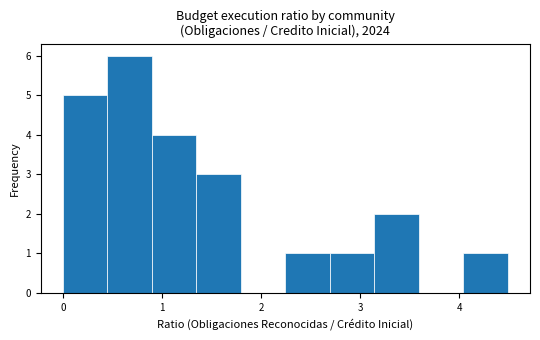

How tall is the bar that spans 1.3 to 1.8 on the x-axis? Neither the bar edges nor the heights are printed on the chart, so give them approximately, as read against the axes.

3